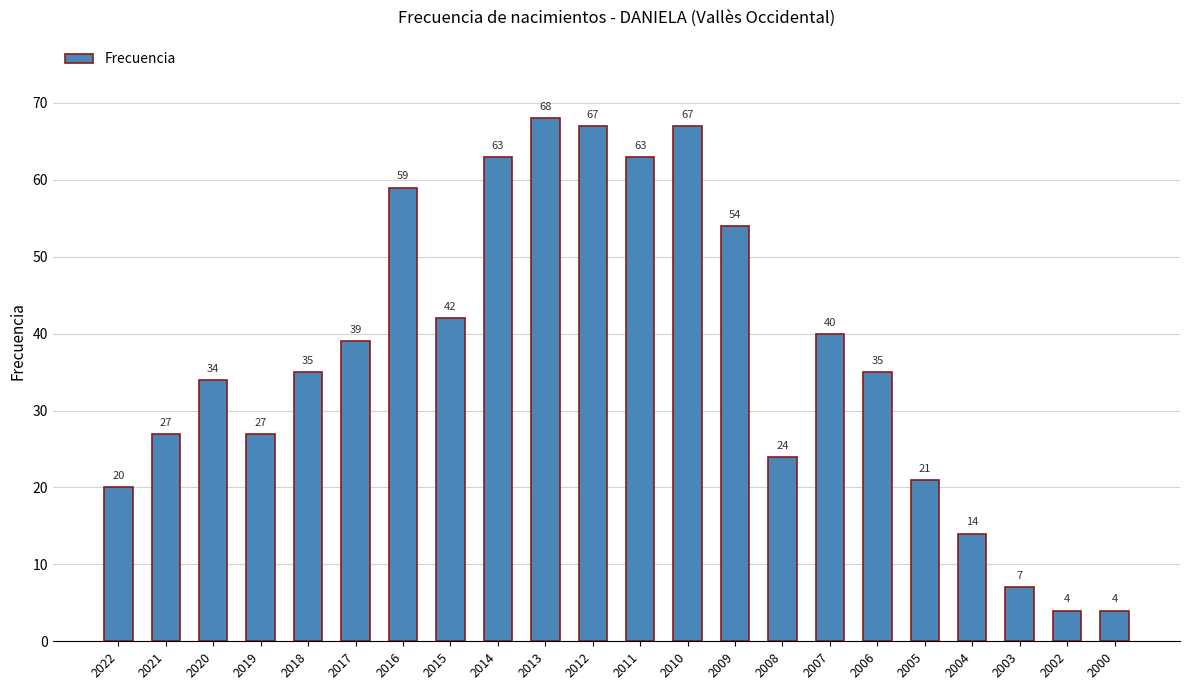

Does the chart contain stacked bars?

No